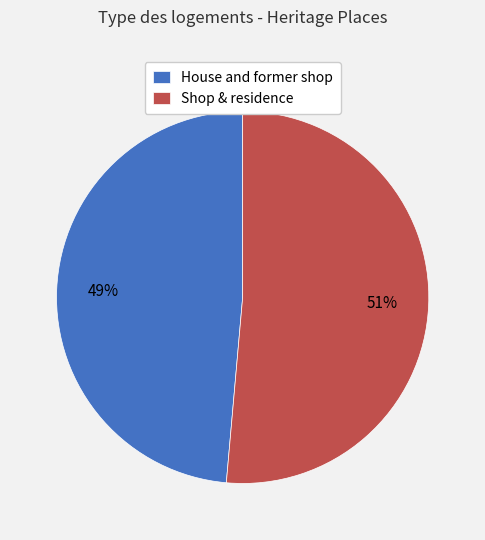

Count the number of slices in the pie.

2